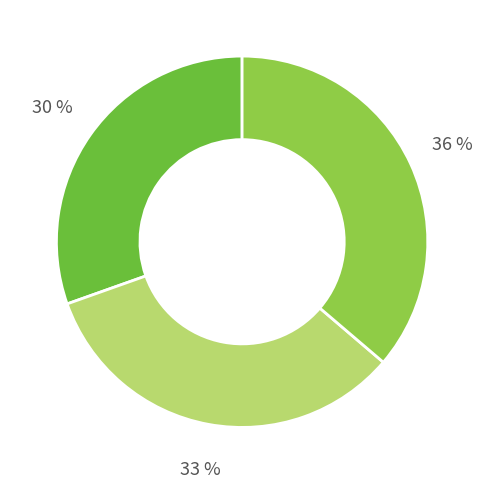

Is there a majority slice in this chart?

No